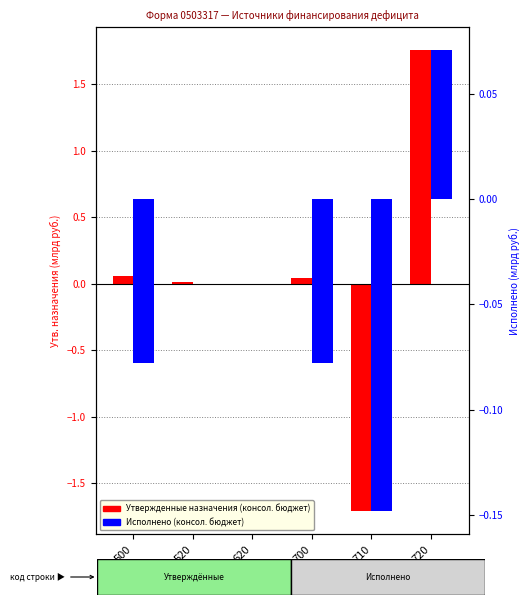

Where does the Исполнено (консол. бюджет) series first go above 0?

720